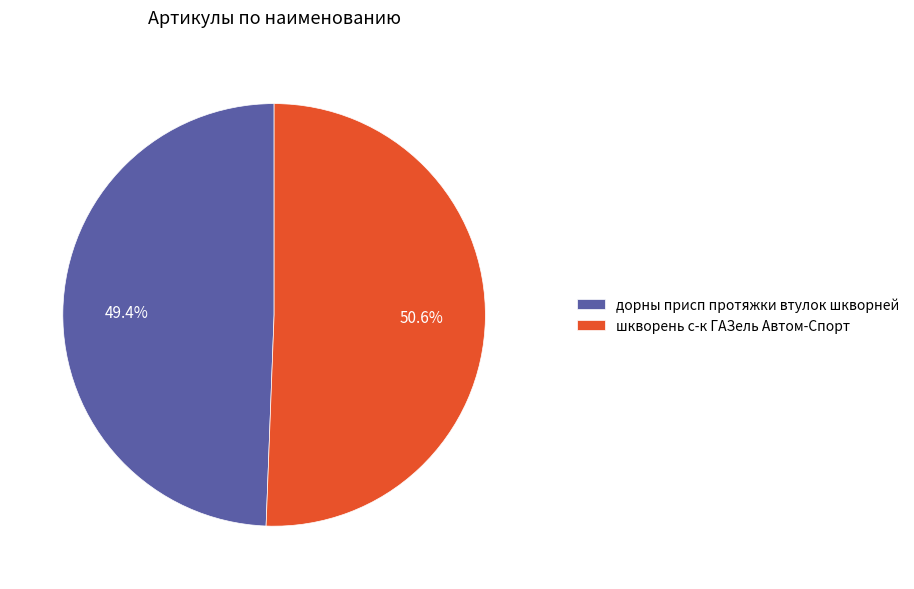

Does any single category account for the majority?

Yes